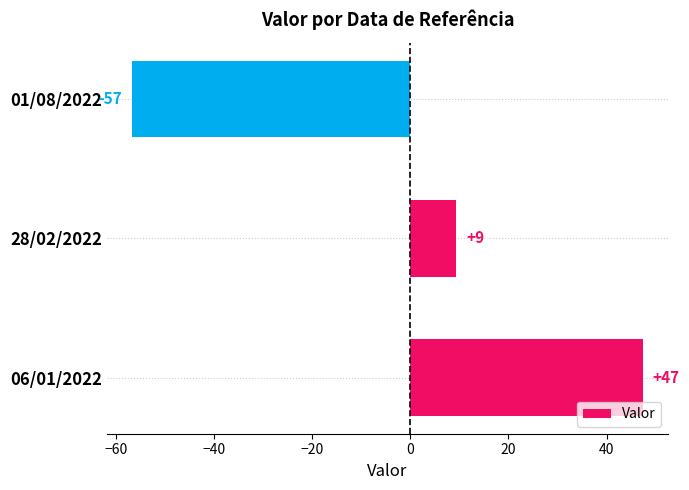

How many bars are there in total?

3